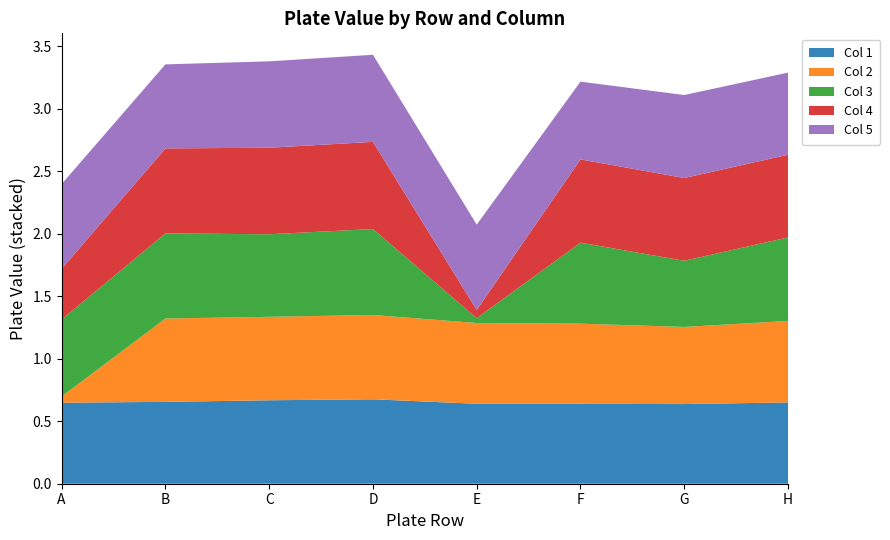

Reading left to right, extract all data points from this chart.

Col 1: 0.6	0.7	0.7	0.7	0.6	0.6	0.6	0.7
Col 2: 0.0	0.7	0.7	0.7	0.6	0.6	0.6	0.7
Col 3: 0.6	0.7	0.7	0.7	0.0	0.6	0.5	0.7
Col 4: 0.4	0.7	0.7	0.7	0.1	0.7	0.7	0.7
Col 5: 0.7	0.7	0.7	0.7	0.7	0.6	0.7	0.7